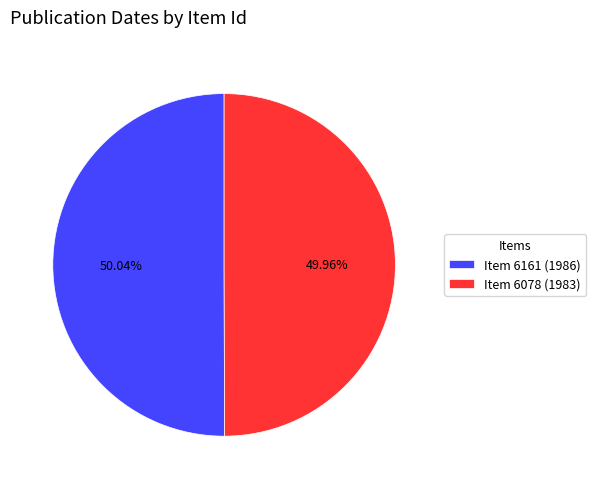

What is the ratio of the value at Item 6078 (1983) to the value at Item 6161 (1986)?

1.0